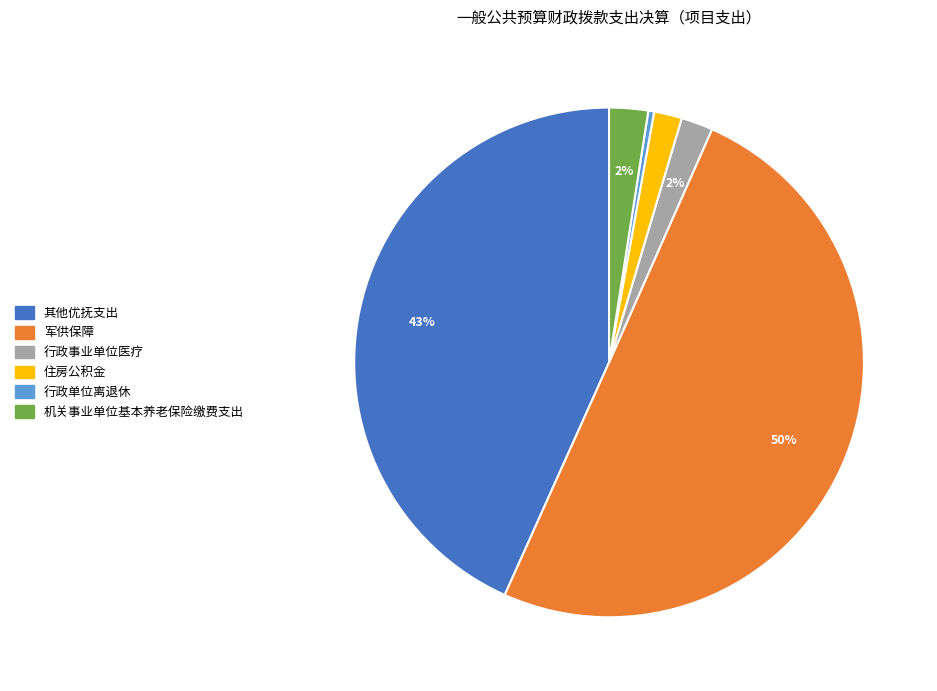

Which category accounts for the majority?

军供保障